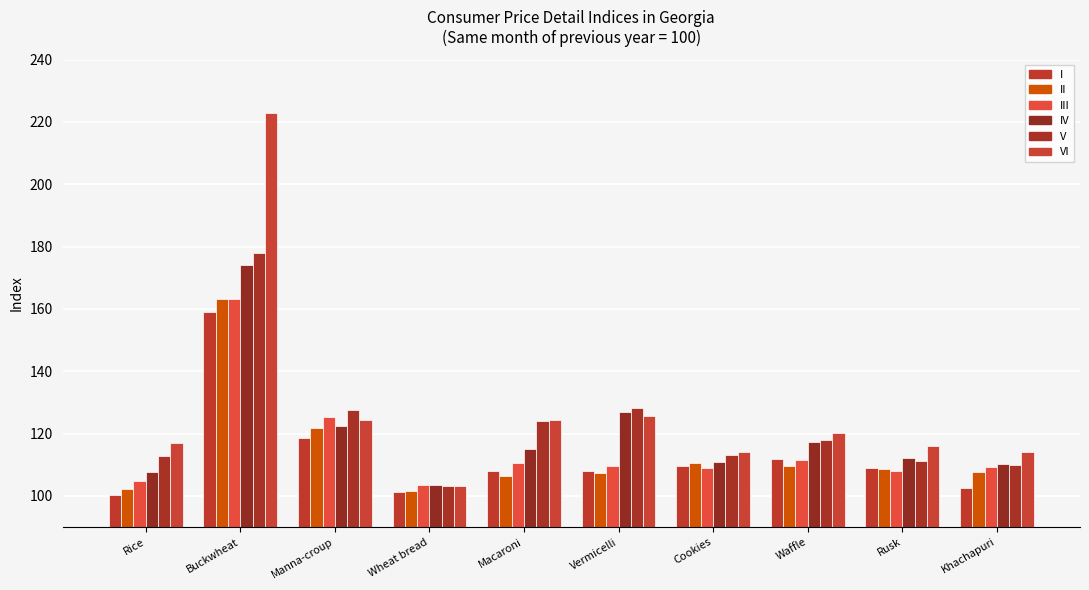

Reading left to right, list all the values displayed in this chart.

I: 100.4	158.9	118.5	101.3	108.1	108.0	109.6	111.9	109.0	102.5
II: 102.1	163.3	121.7	101.7	106.3	107.2	110.4	109.7	108.7	107.7
III: 104.7	163.1	125.2	103.4	110.7	109.5	108.9	111.6	107.9	109.3
IV: 107.6	174.2	122.4	103.4	115.0	126.9	110.9	117.4	112.1	110.4
V: 112.9	178.0	127.4	103.3	124.1	128.2	113.2	118.0	111.2	110.0
VI: 116.8	222.8	124.5	103.1	124.3	125.6	114.2	120.1	116.0	114.0